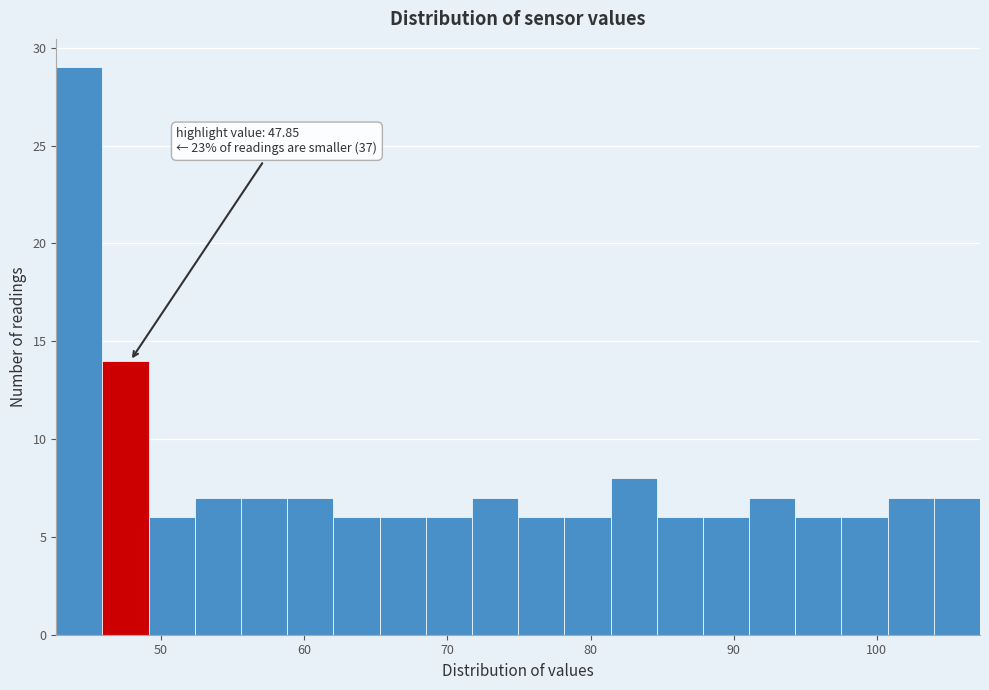

Read against the x-axis, roughly where is the centre of the tallest bar?

44